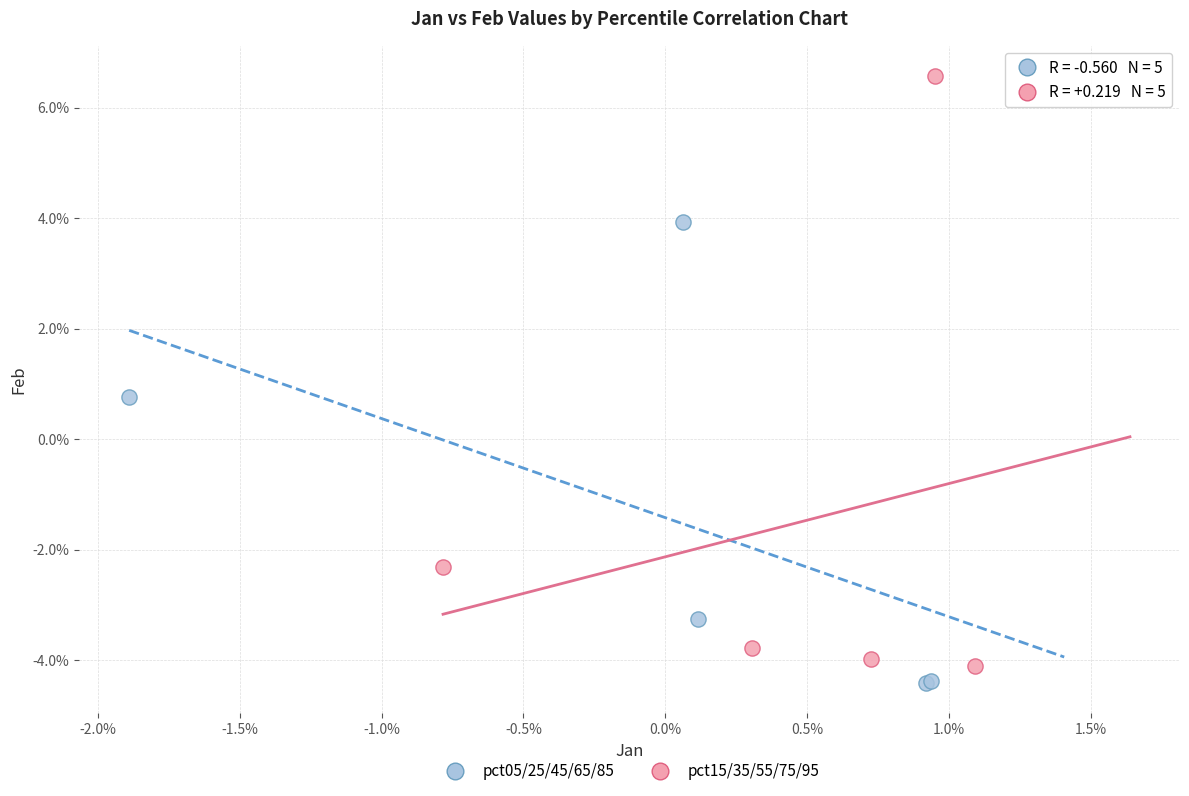

What are all the series names shown in the legend?

pct05/25/45/65/85, pct15/35/55/75/95